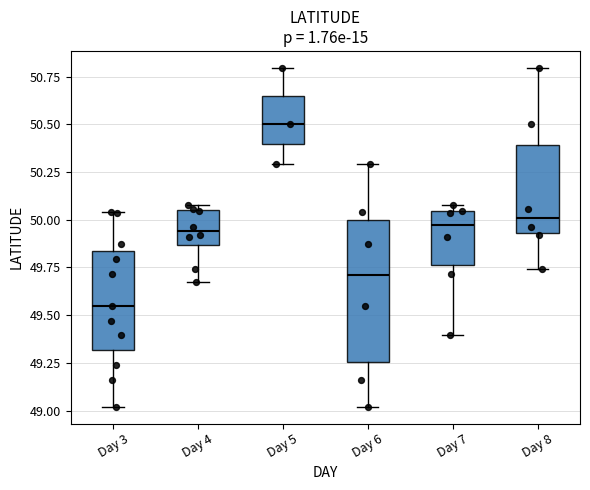

Which box's median line is the lowest?

Day 3